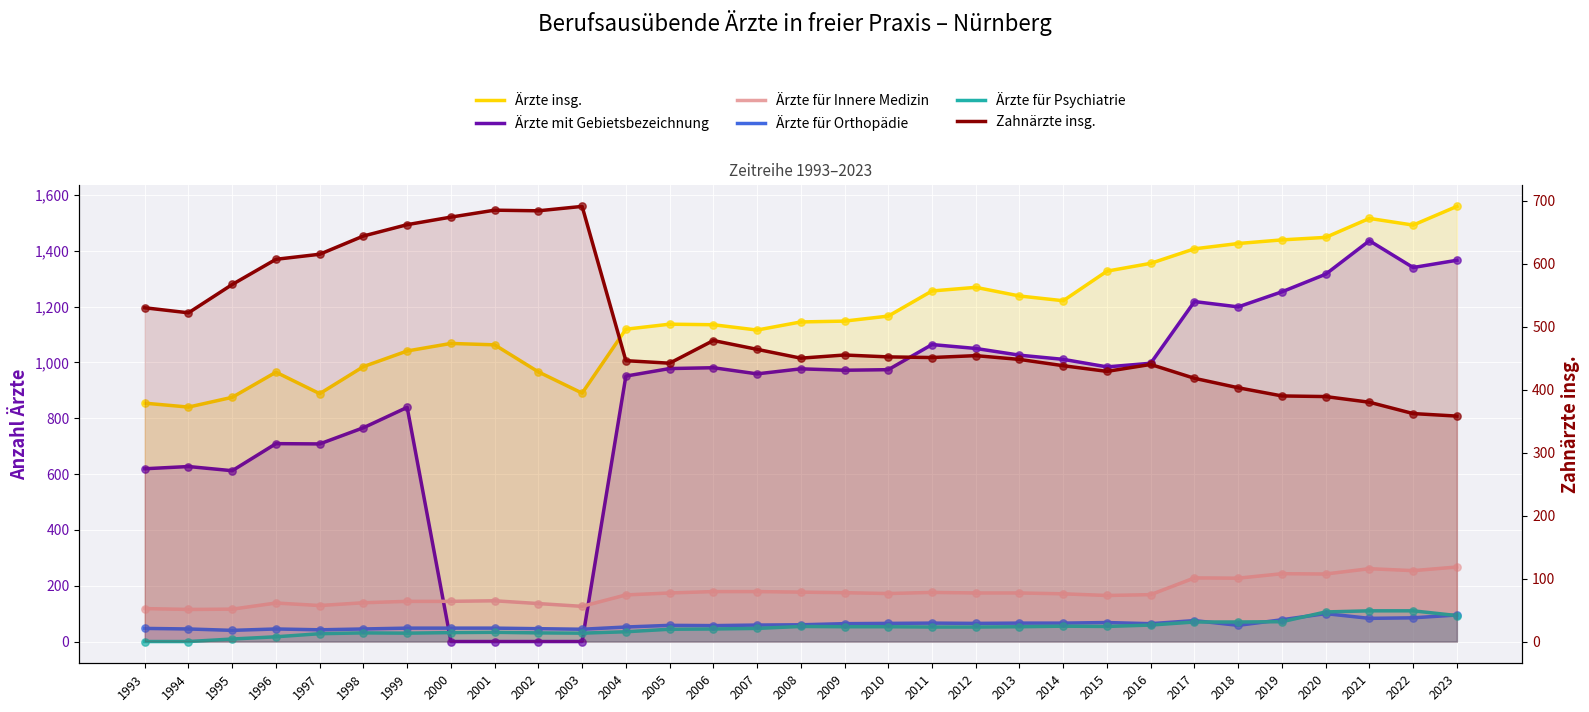

Which series has the largest total across all categories?

Ärzte insg.